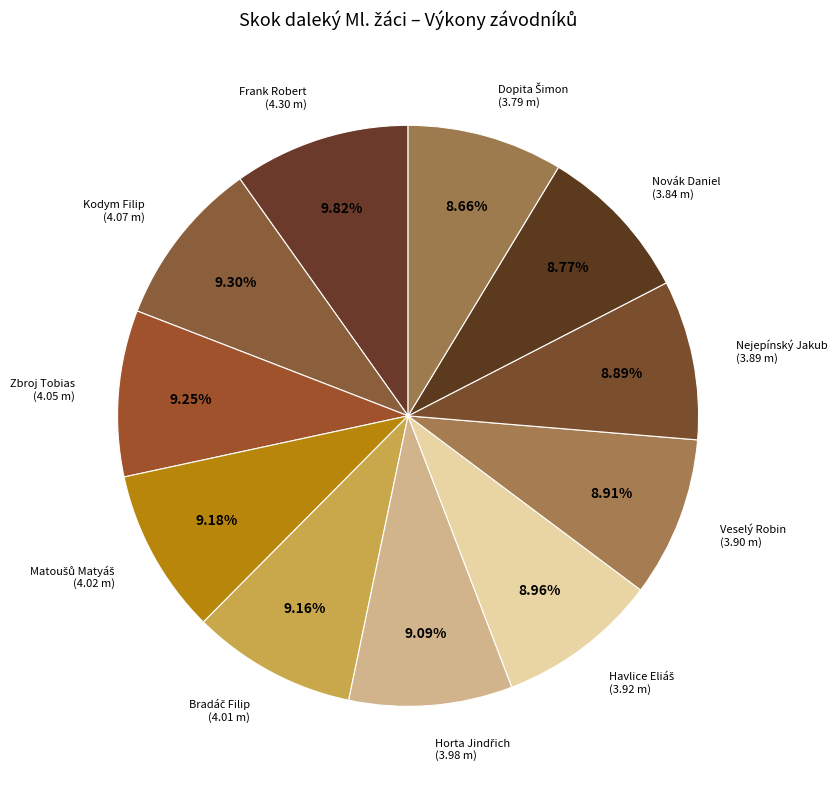

How many slices are in this pie chart?

11